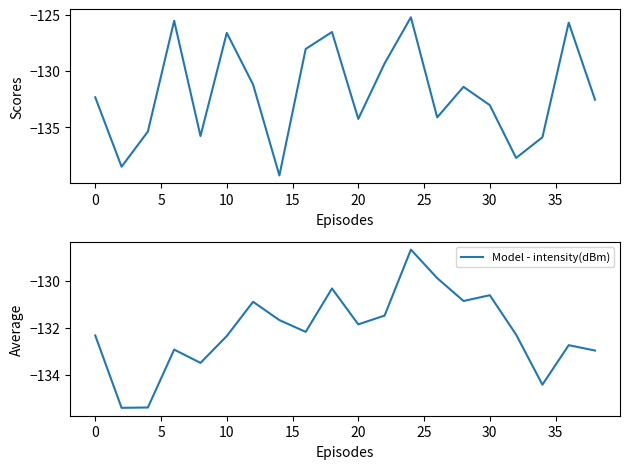

What are all the series names shown in the legend?

intensity(dBm), Model - intensity(dBm)